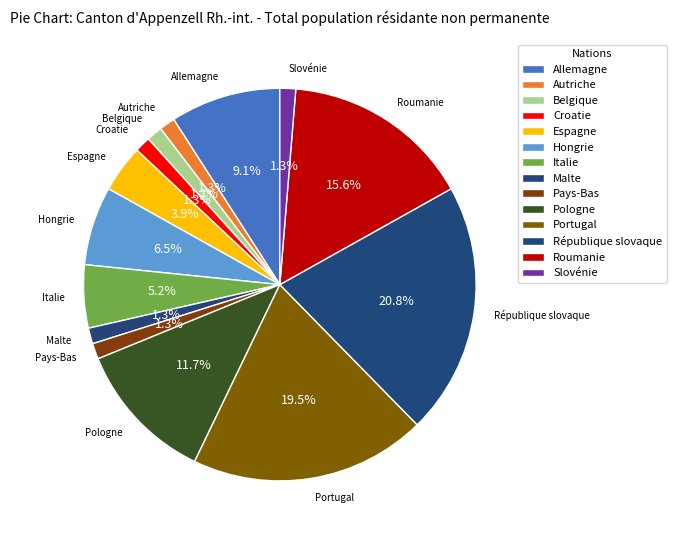

Between Portugal and Pologne, which is larger?

Portugal